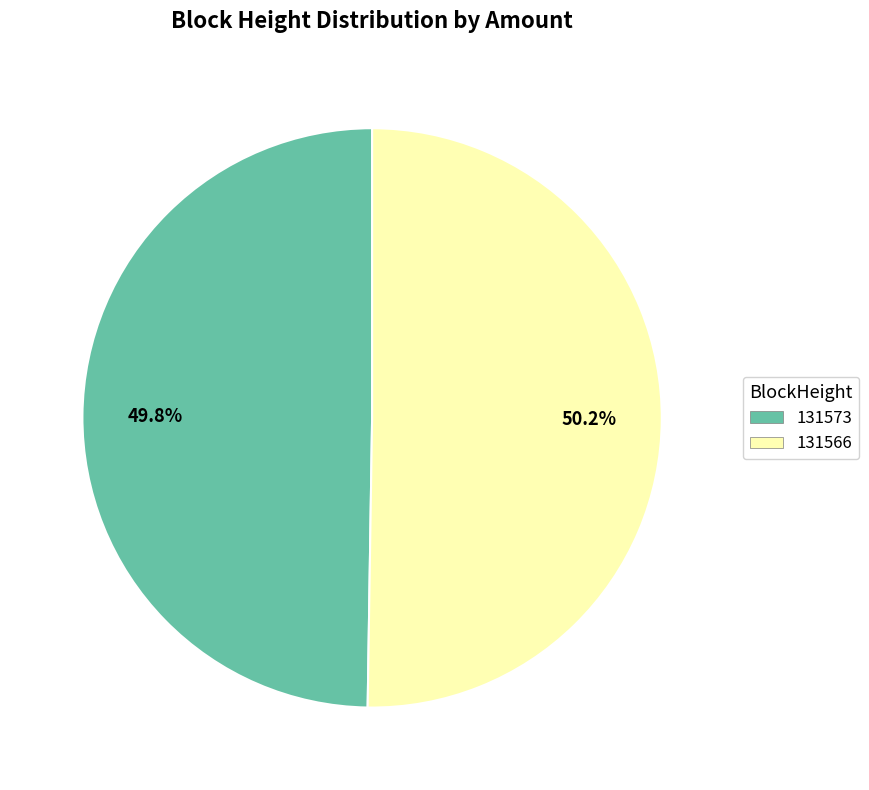

Is there a majority slice in this chart?

Yes